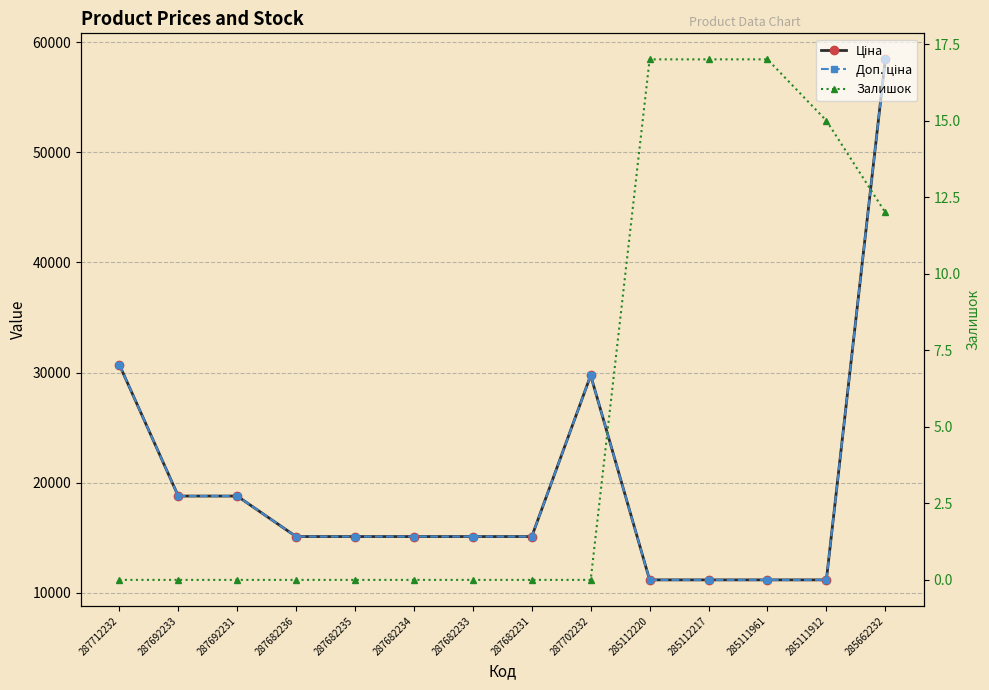

What is the label of the 1st point from the right?

285662232